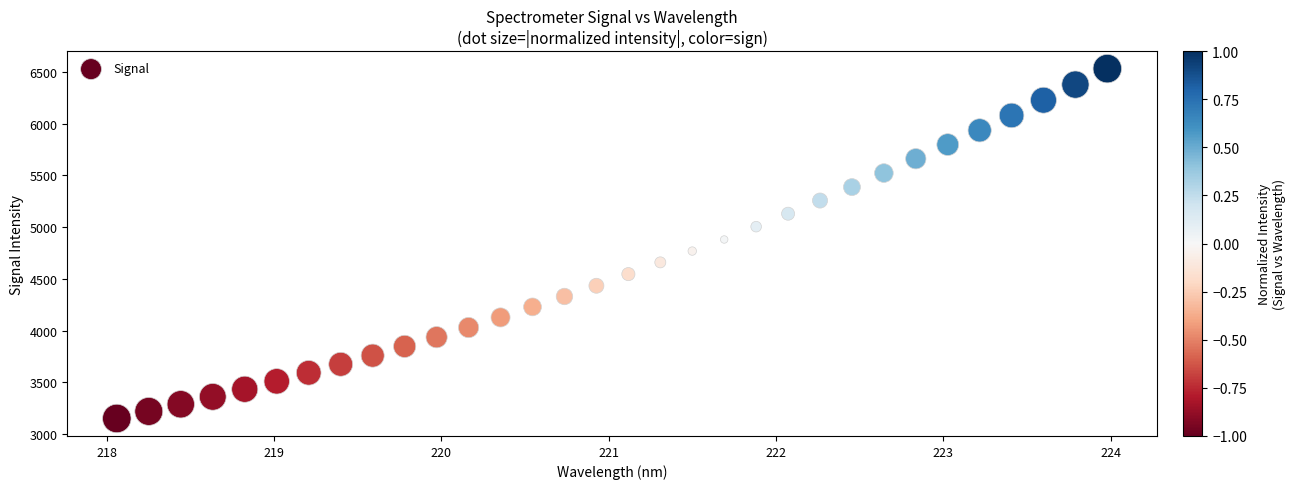

What is the range of Y values (max minus min)?

3384.5